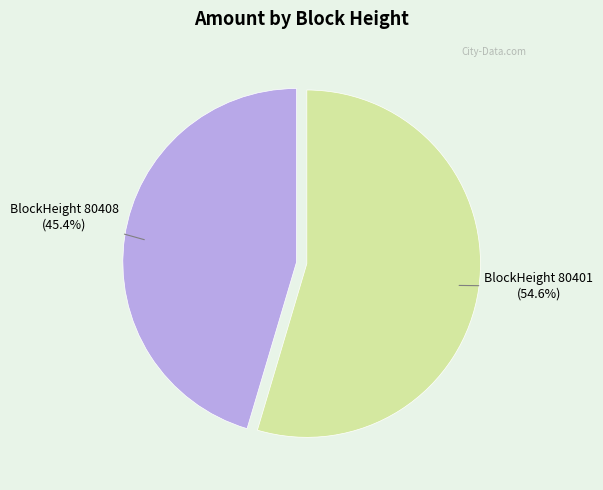

Does any single category account for the majority?

Yes